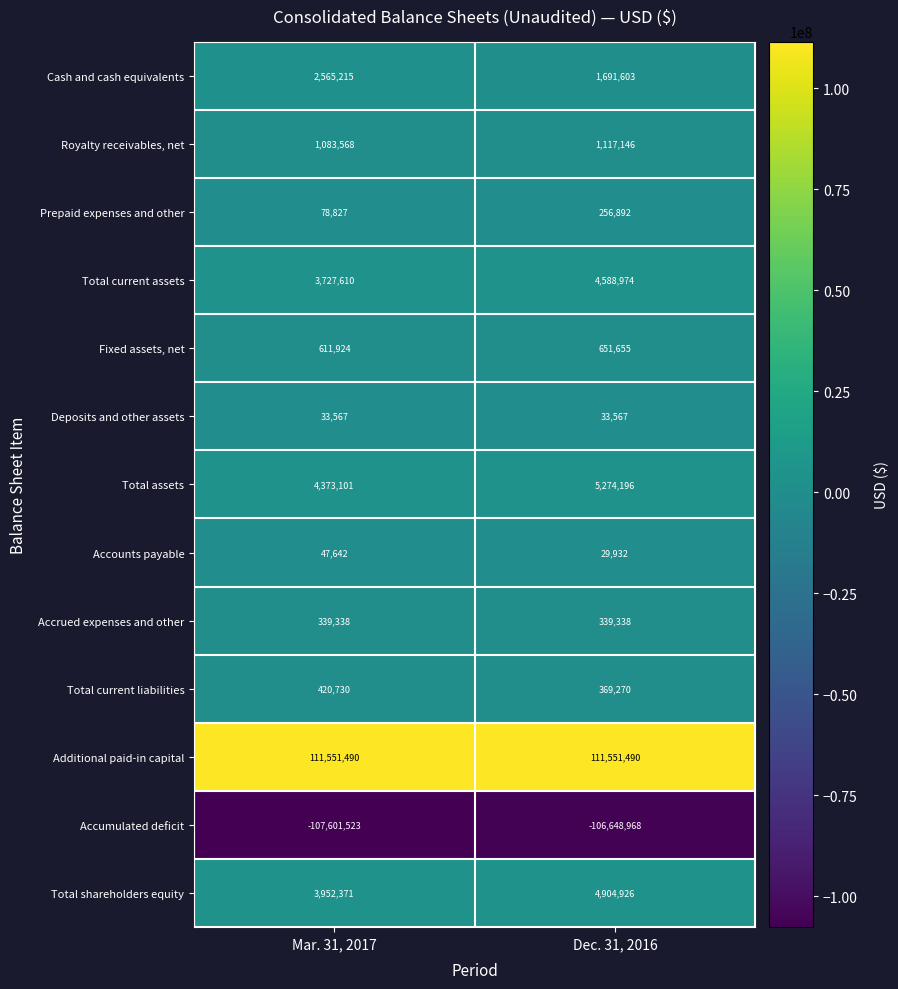

How many data points does each series have?

2